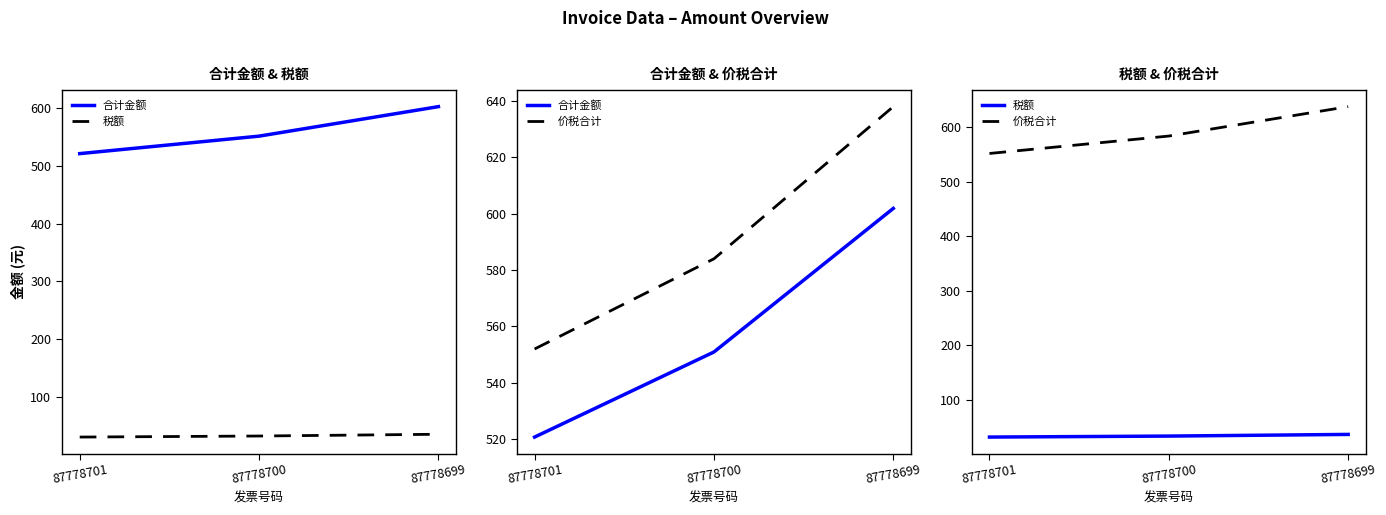

Does the chart have visible grid lines?

No